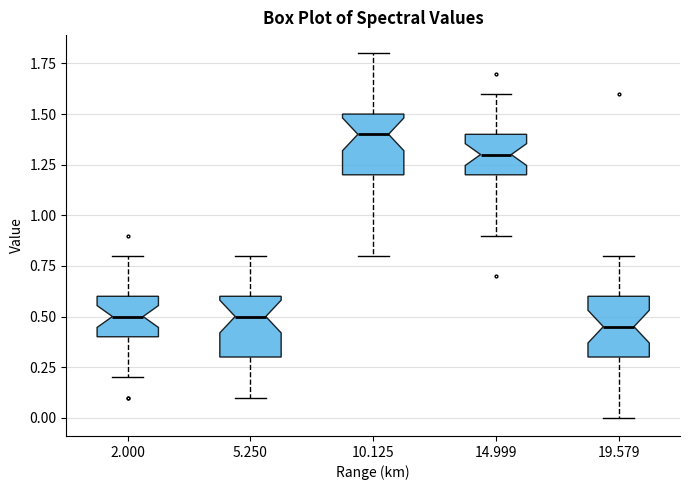

Reading left to right, read every box against the y-axis: the position of its median line, the range the box covers, and the ends of its whiskers. The values are not printed on the chart, so give them approximately, as read against the axis.

2.000: median 0.50, box 0.40 to 0.60, whiskers 0.20 to 0.80
5.250: median 0.50, box 0.30 to 0.60, whiskers 0.10 to 0.80
10.125: median 1.40, box 1.20 to 1.50, whiskers 0.80 to 1.80
14.999: median 1.30, box 1.20 to 1.40, whiskers 0.90 to 1.60
19.579: median 0.45, box 0.30 to 0.60, whiskers 0.00 to 0.80